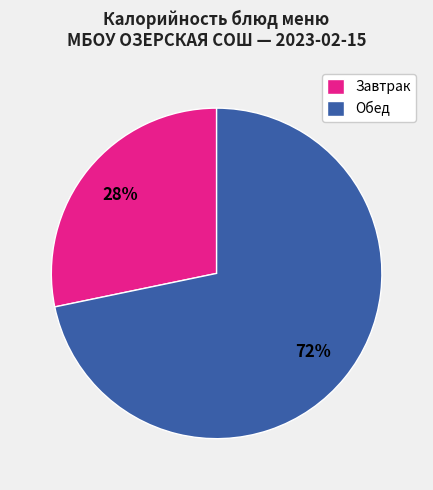

Which category accounts for the majority?

Обед